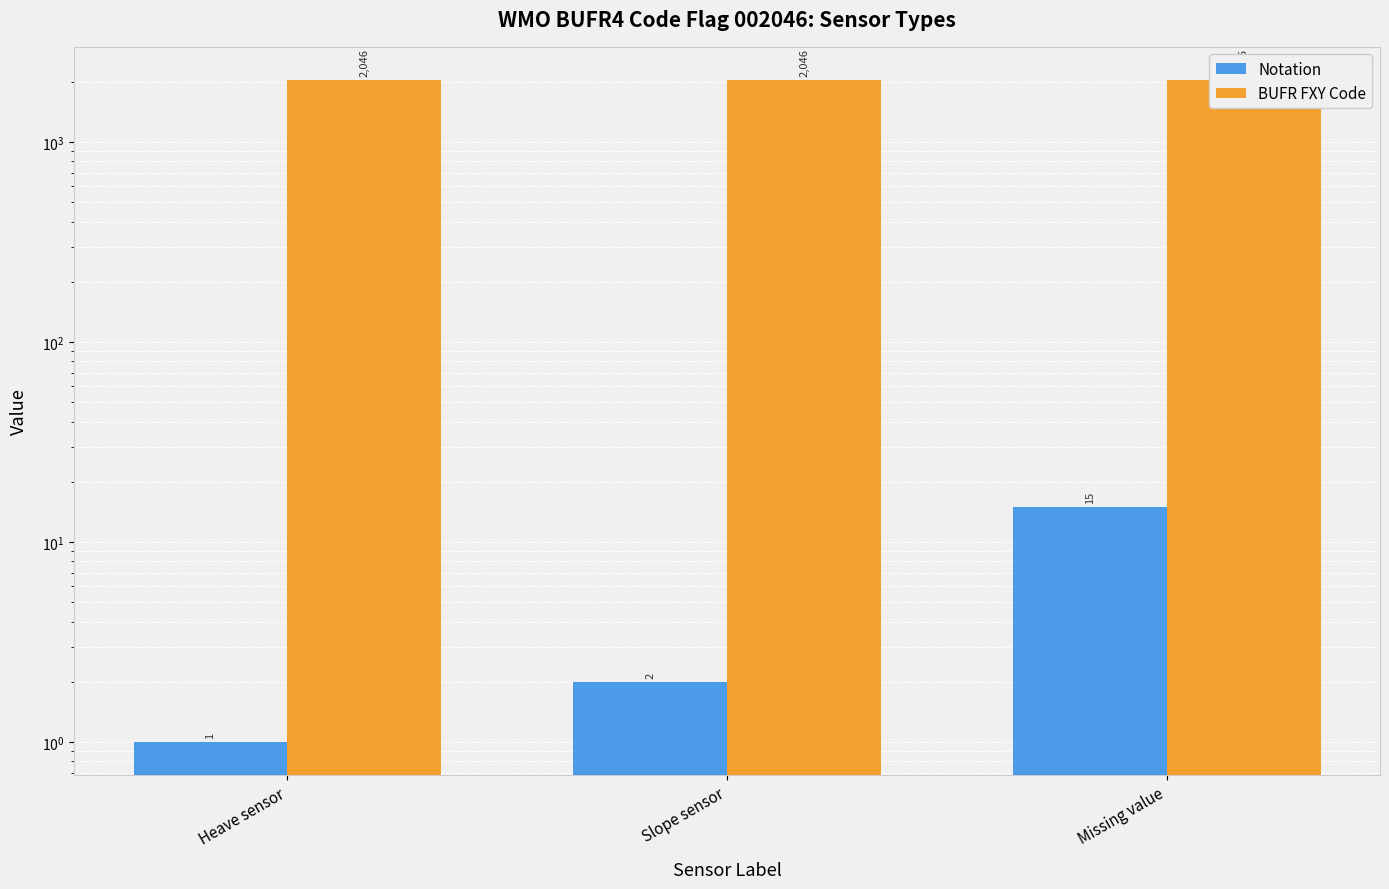

True or false: BUFR FXY Code has a value of 1162 at Slope sensor.

False